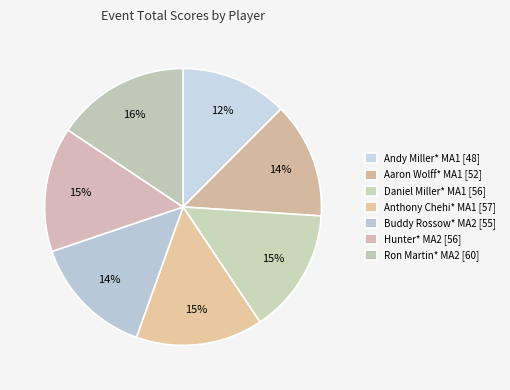

Rank the categories by value from lowest to highest.

Andy Miller* MA1 [48], Aaron Wolff* MA1 [52], Buddy Rossow* MA2 [55], Daniel Miller* MA1 [56], Hunter* MA2 [56], Anthony Chehi* MA1 [57], Ron Martin* MA2 [60]